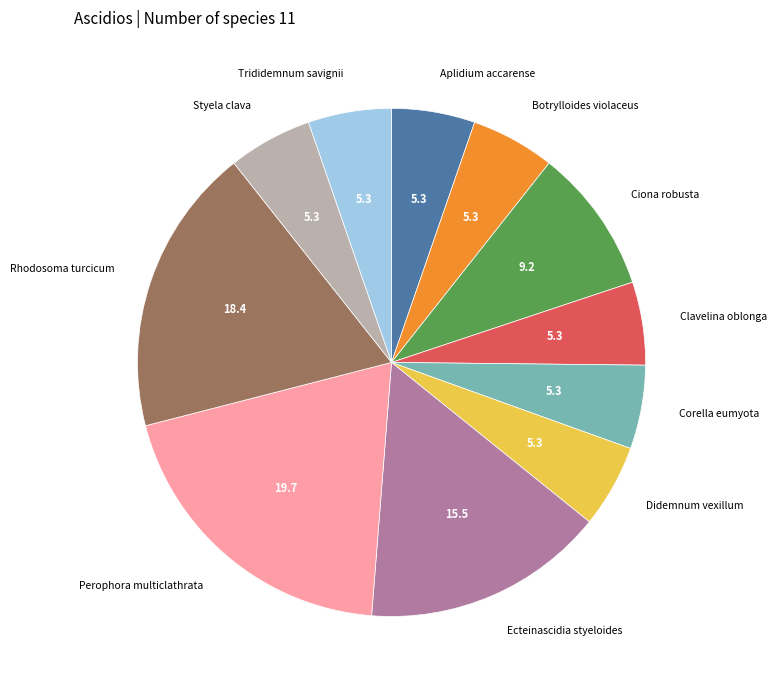

Is there any slice that represents more than half of the pie?

No